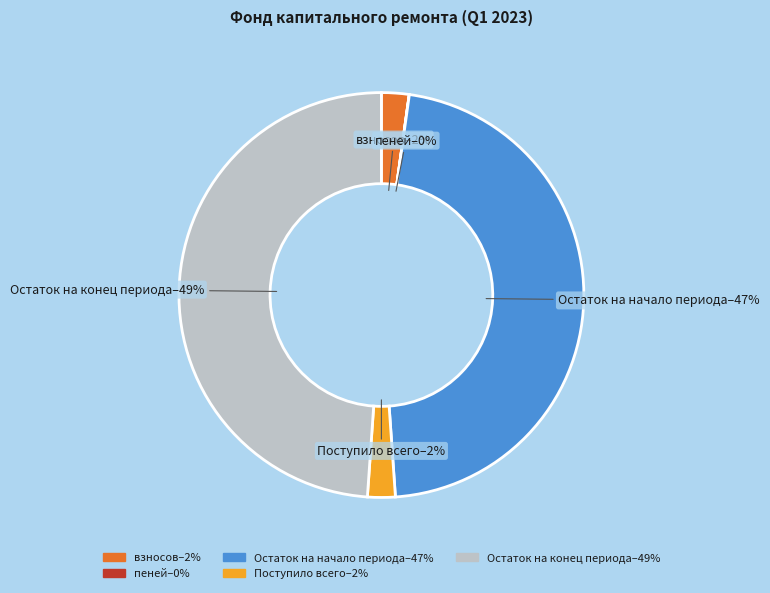

To the nearest percent, what portion does взносов represent?

2%